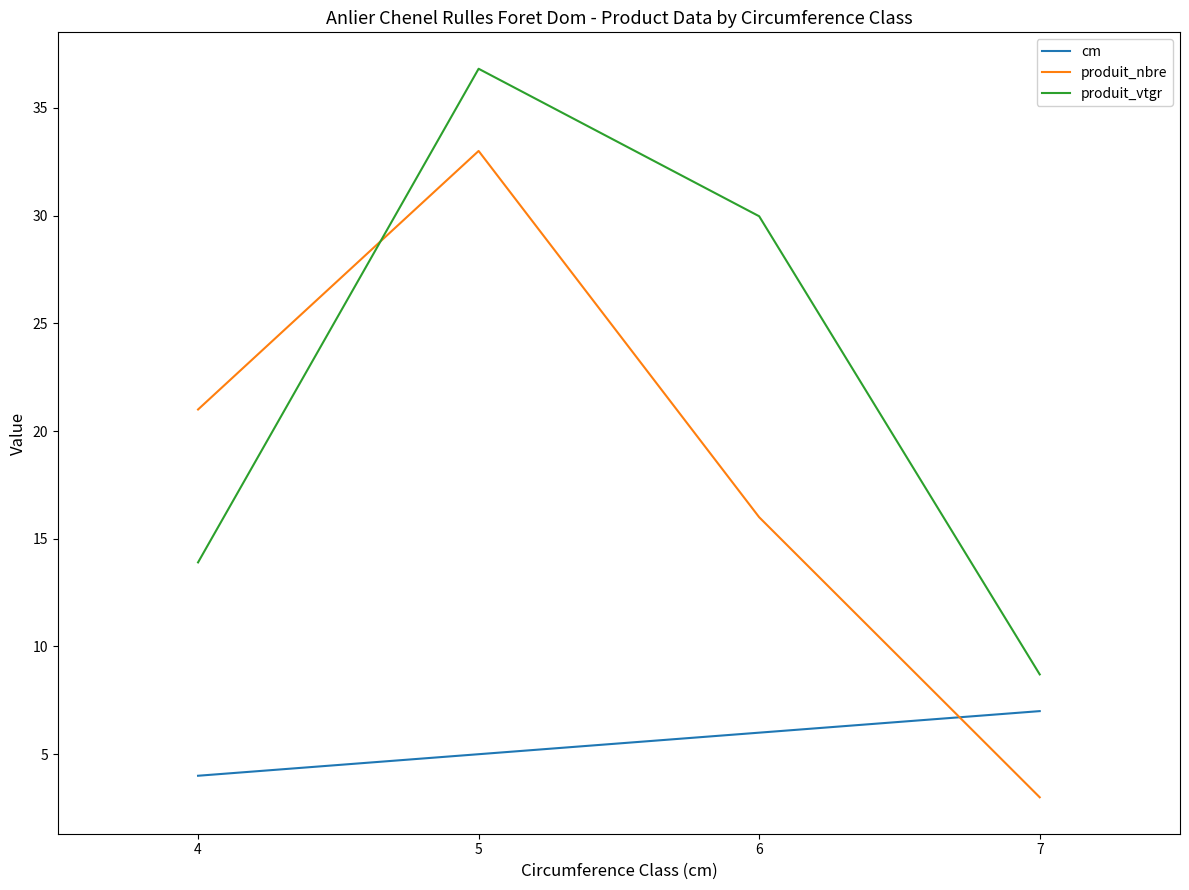

Reading left to right, extract all data points from this chart.

cm: 4=4.0	5=5.0	6=6.0	7=7.0
produit_nbre: 4=21.0	5=33.0	6=16.0	7=3.0
produit_vtgr: 4=13.9	5=36.8	6=30.0	7=8.7